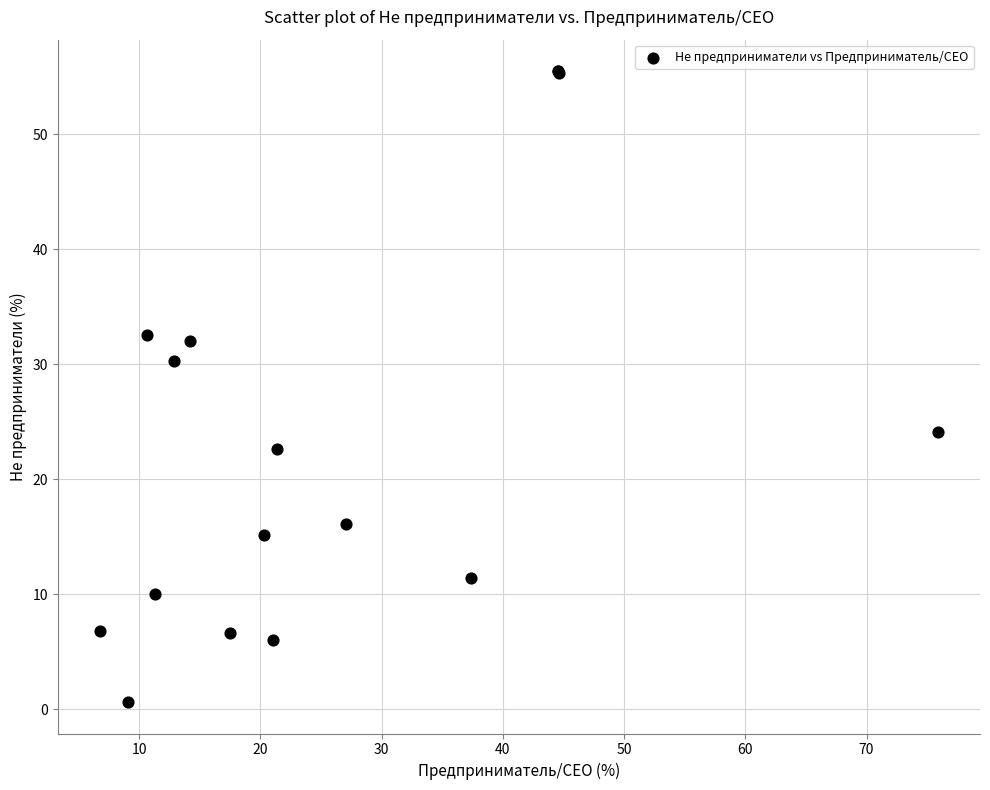

What Y value in the scatter plot is closest to 28?

30.3